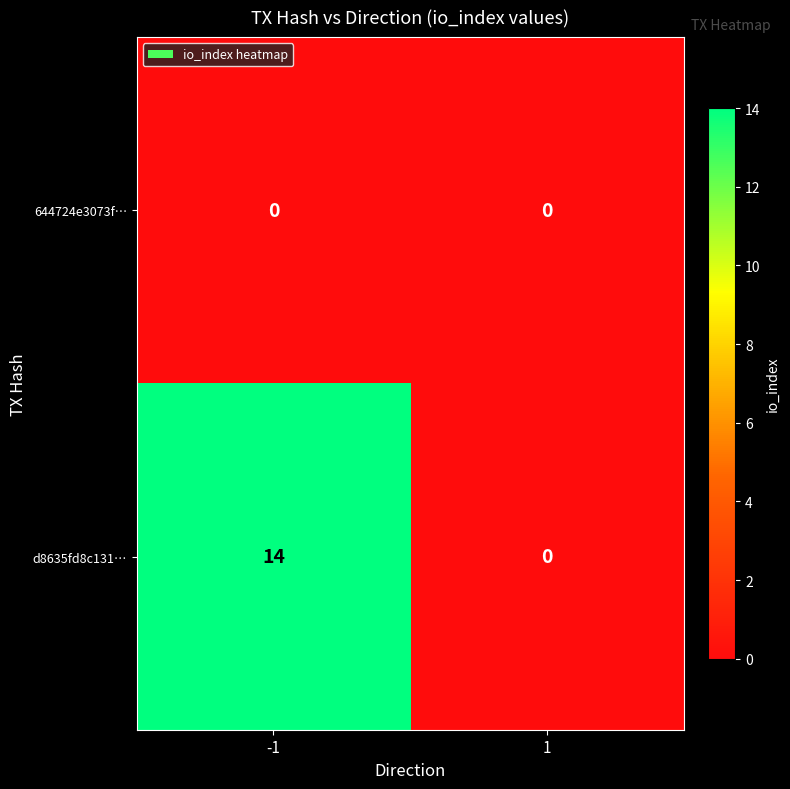

Reading left to right, transcribe all the data shown in this chart.

644724e3073f…: -1=0	1=0
d8635fd8c131…: -1=14	1=0